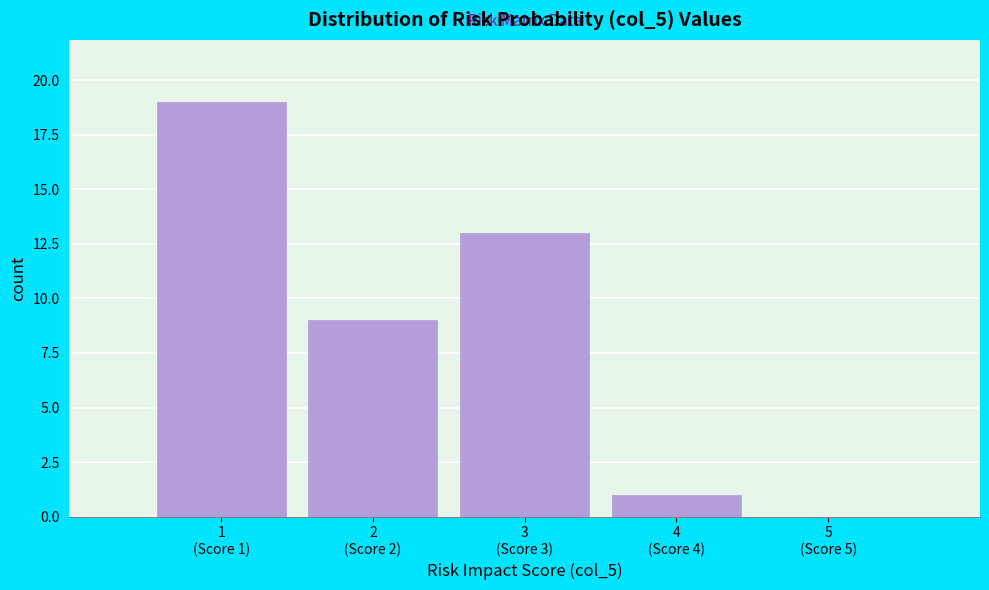

What is the greatest value displayed?

19